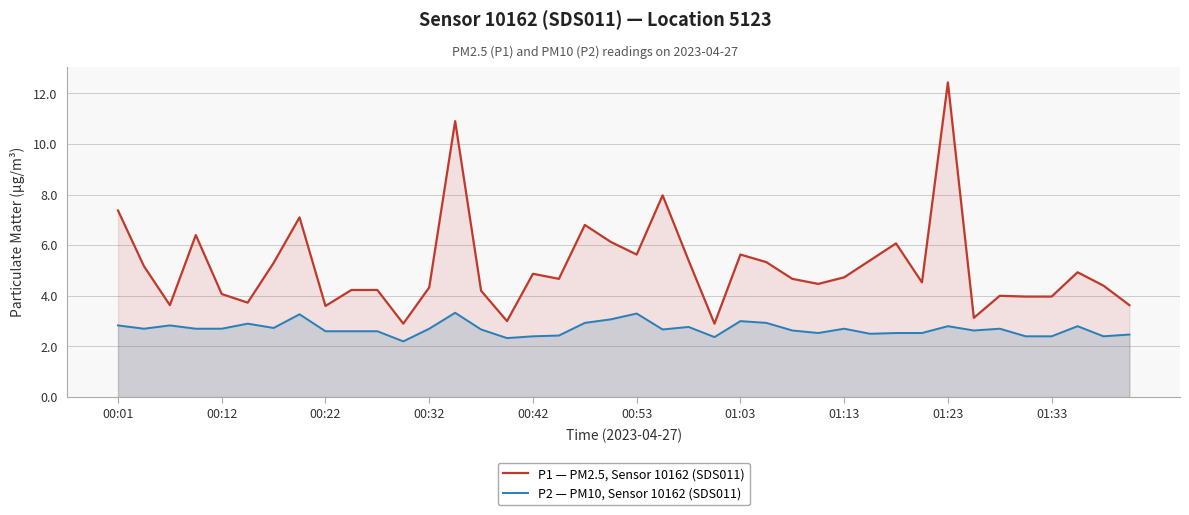

What is the smallest value displayed?

2.2